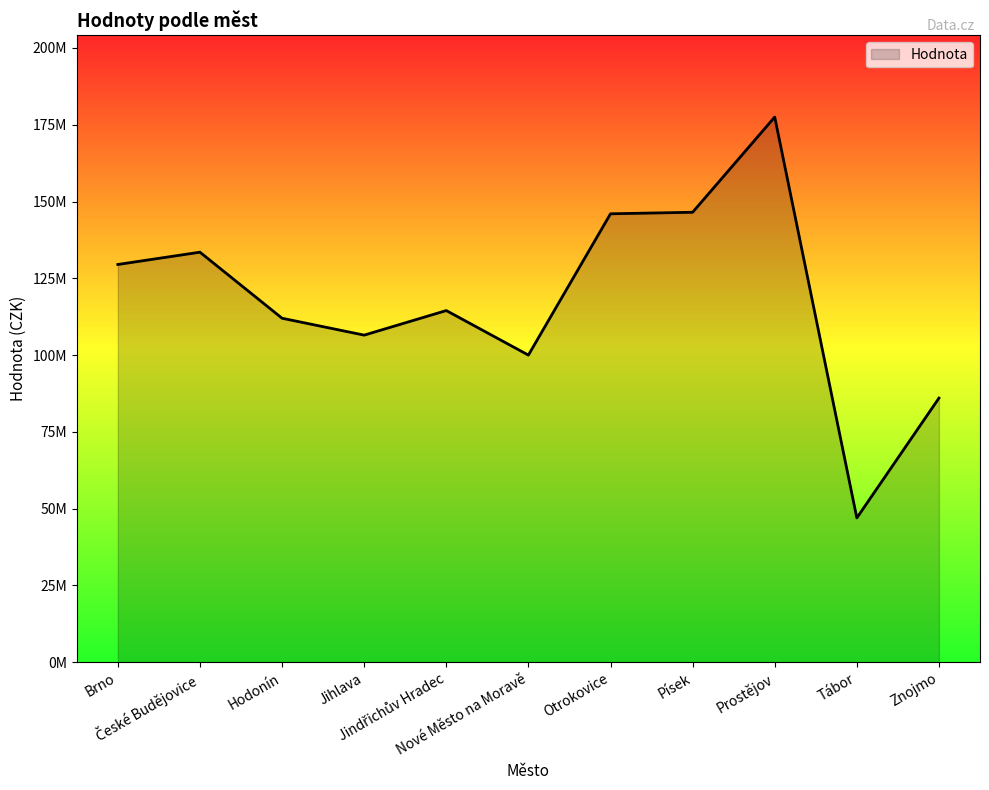

How many points are higher than both their immediate neighbors (excluding endpoints)?

3